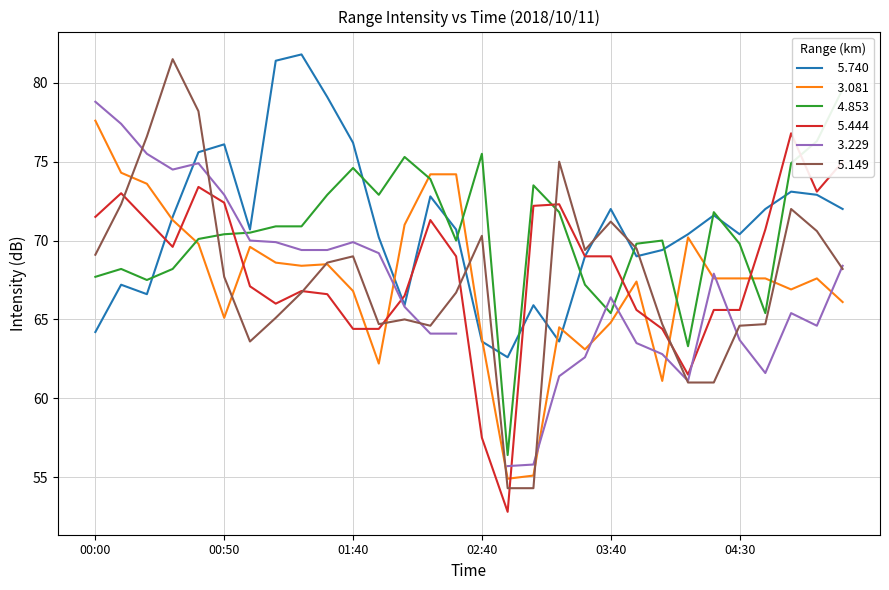

Which category has the lowest value across all series?

02:50